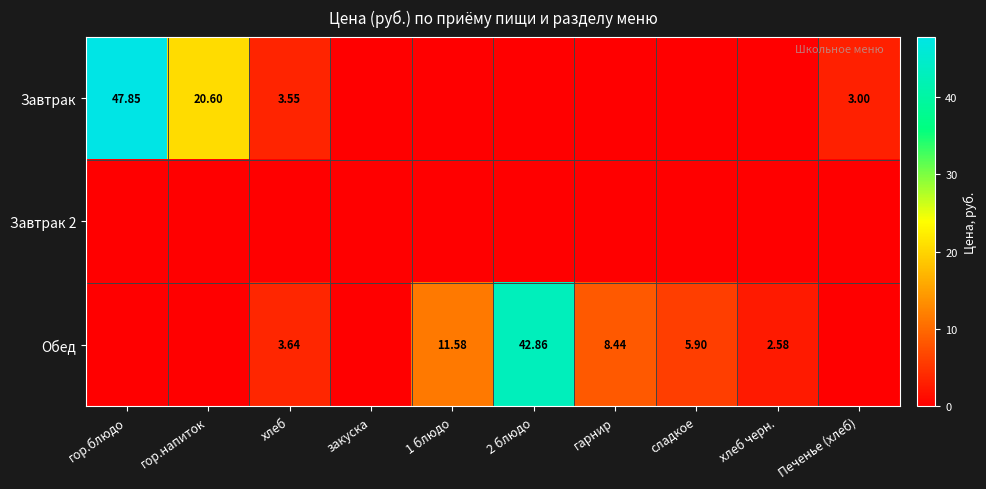

At how many categories does at least one series exceed 23?

2